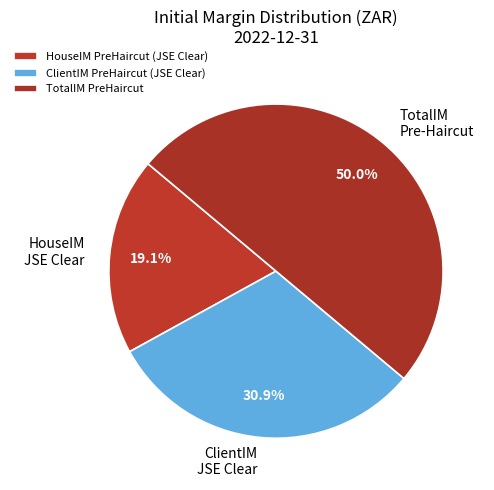

Do ClientIM JSE Clear and TotalIM Pre-Haircut together represent more than half of the pie?

Yes